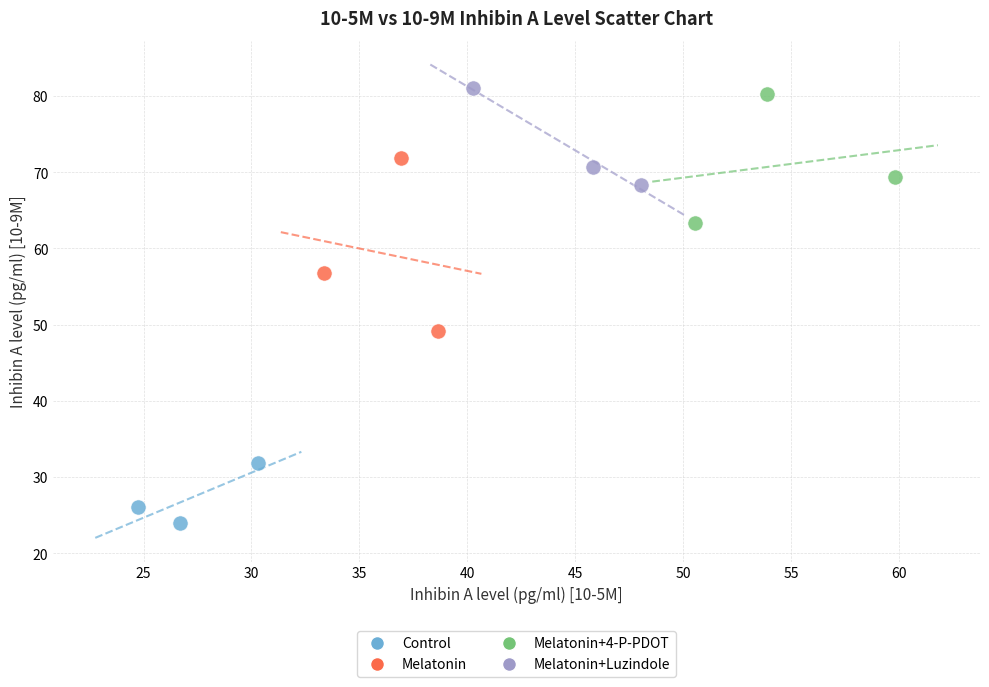

Which series has the widest spread of Y values?

Melatonin